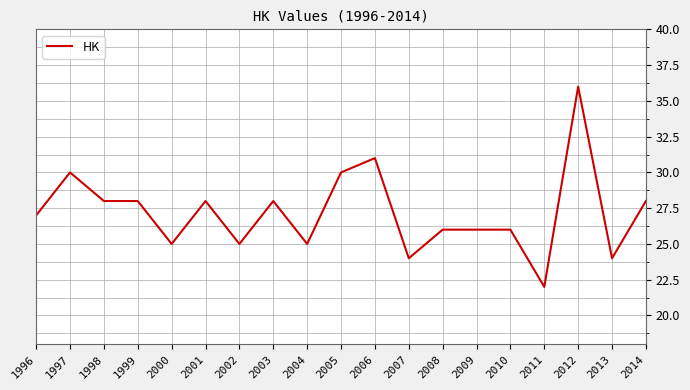

The value at 1997 is 15. True or false?

False